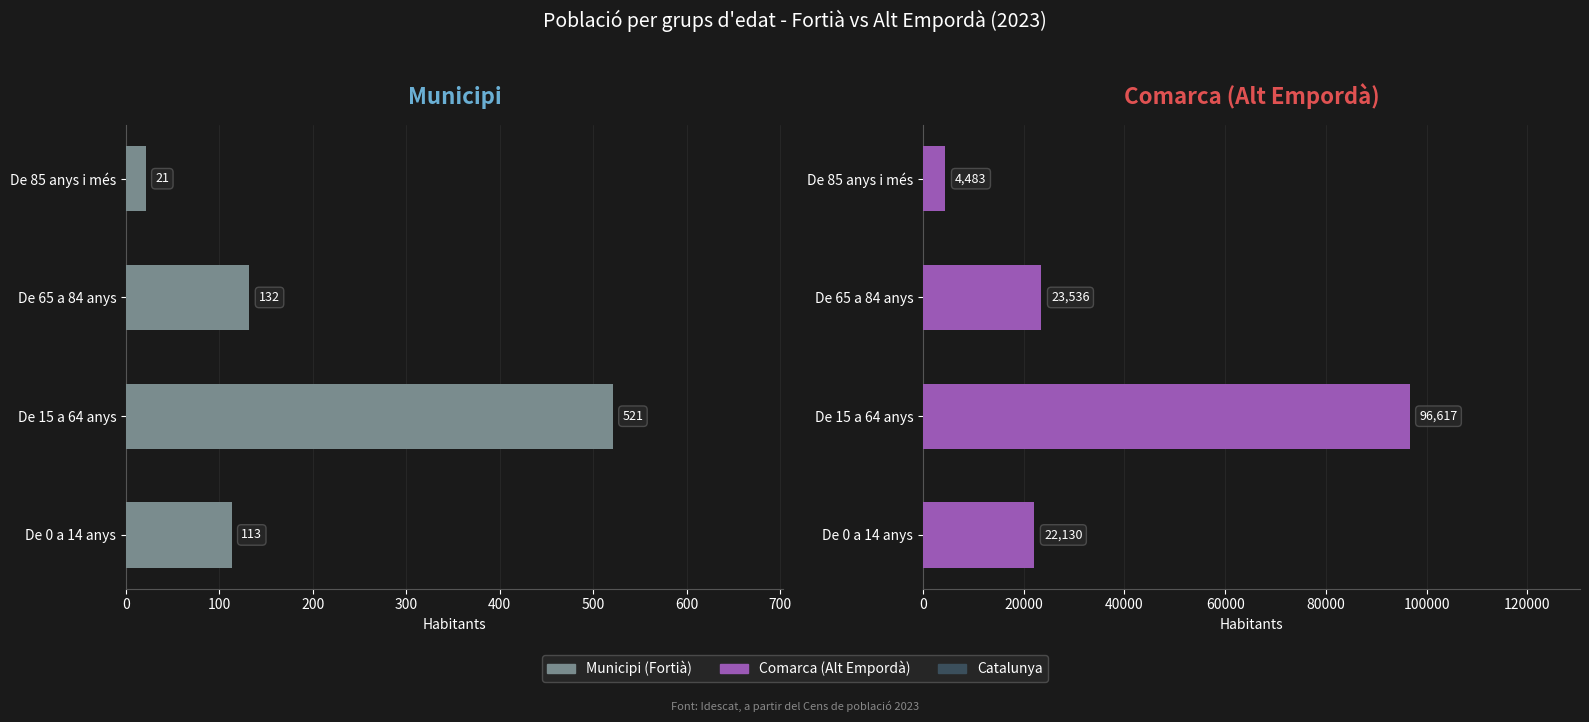

Which series has the largest range (max minus min)?

Comarca